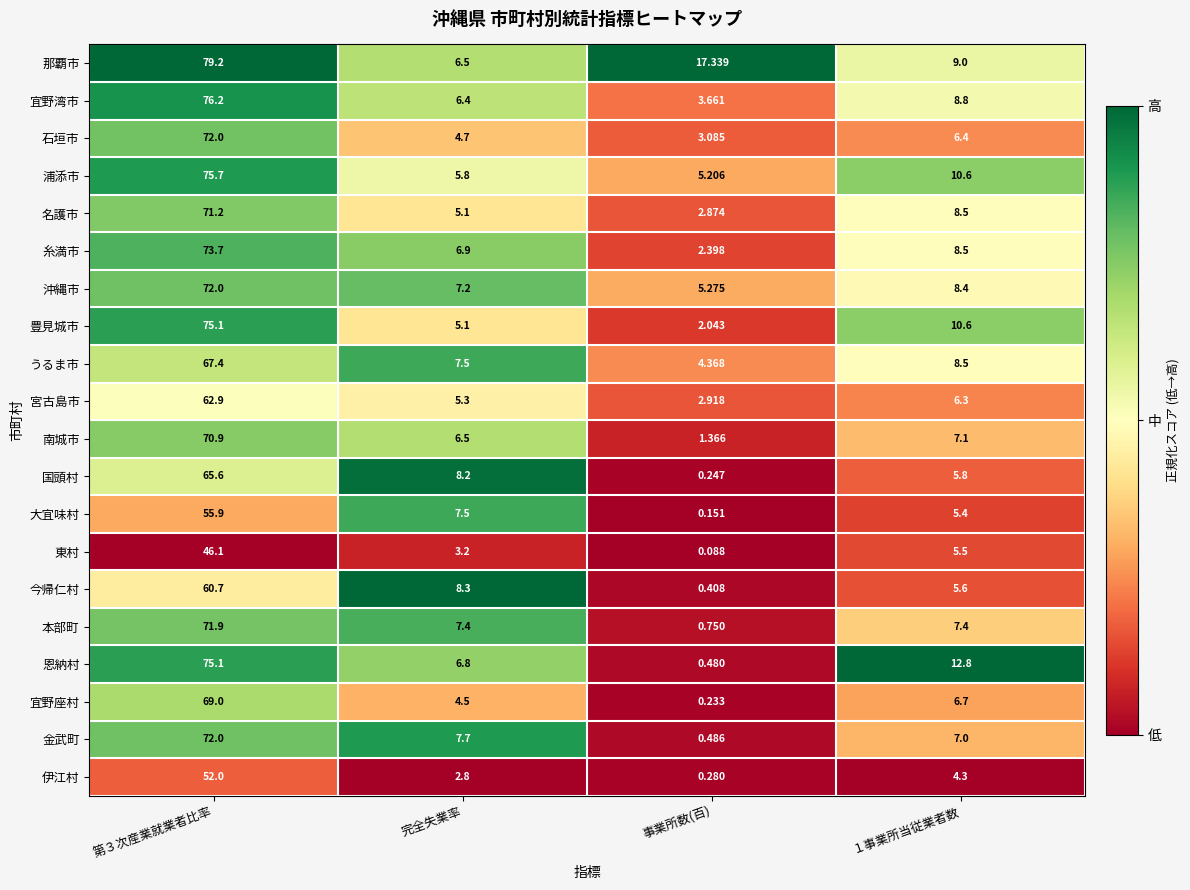

Which series has the largest range (max minus min)?

恩納村